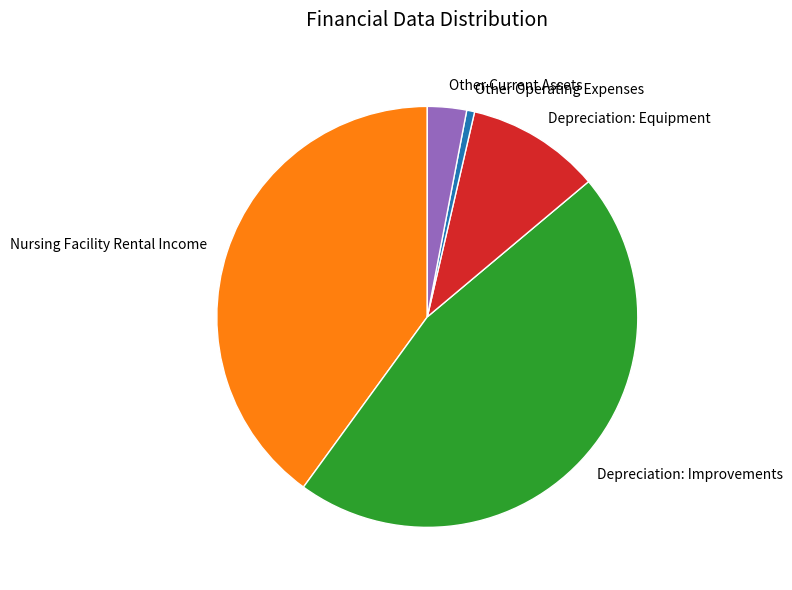

True or false: Nursing Facility Rental Income accounts for 28% of the total.

False